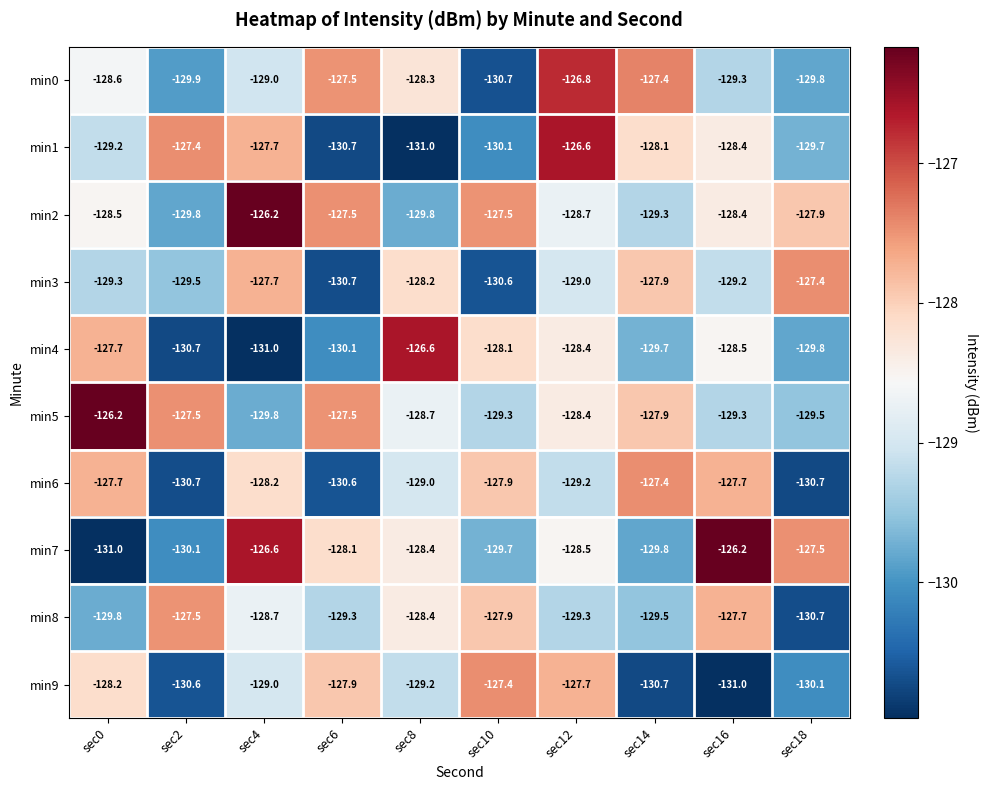

At which category is the sum across all series the highest?

sec12